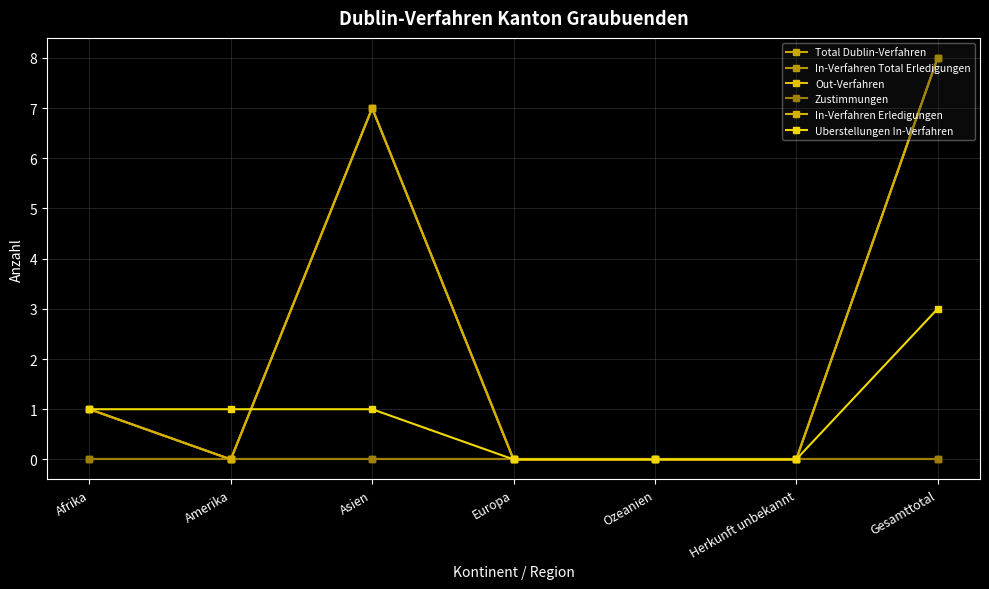

Reading right to left, extract all data points from this chart.

Total Dublin-Verfahren: 8	0	0	0	7	0	1
In-Verfahren Total Erledigungen: 8	0	0	0	7	0	1
Out-Verfahren: 0	0	0	0	0	0	0
Zustimmungen: 0	0	0	0	0	0	0
In-Verfahren Erledigungen: 8	0	0	0	7	0	1
Uberstellungen In-Verfahren: 3	0	0	0	1	1	1